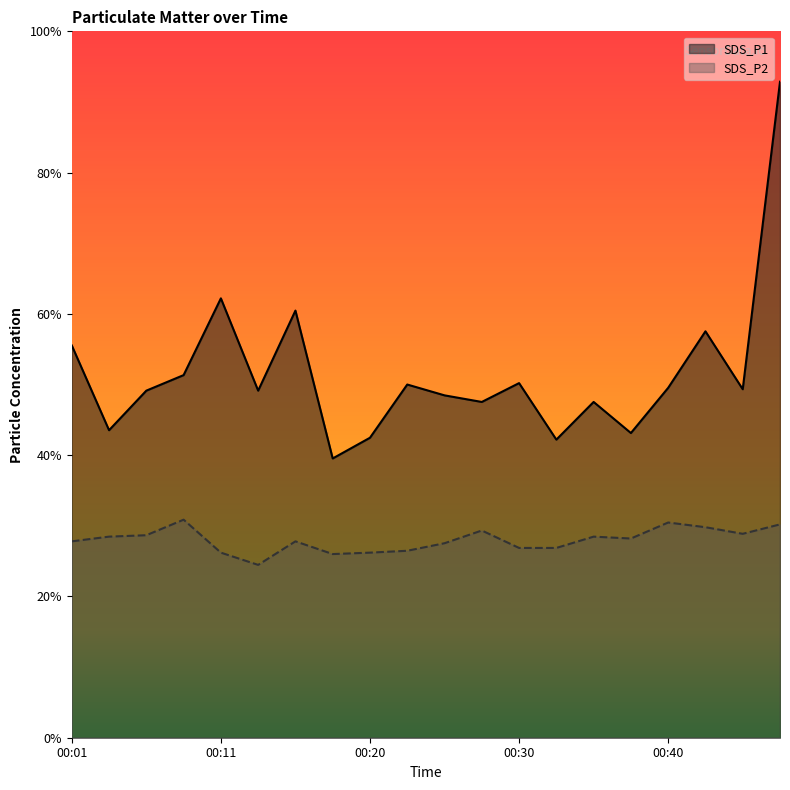

True or false: SDS_P1 has a value of 3.7 at 00:28.

False